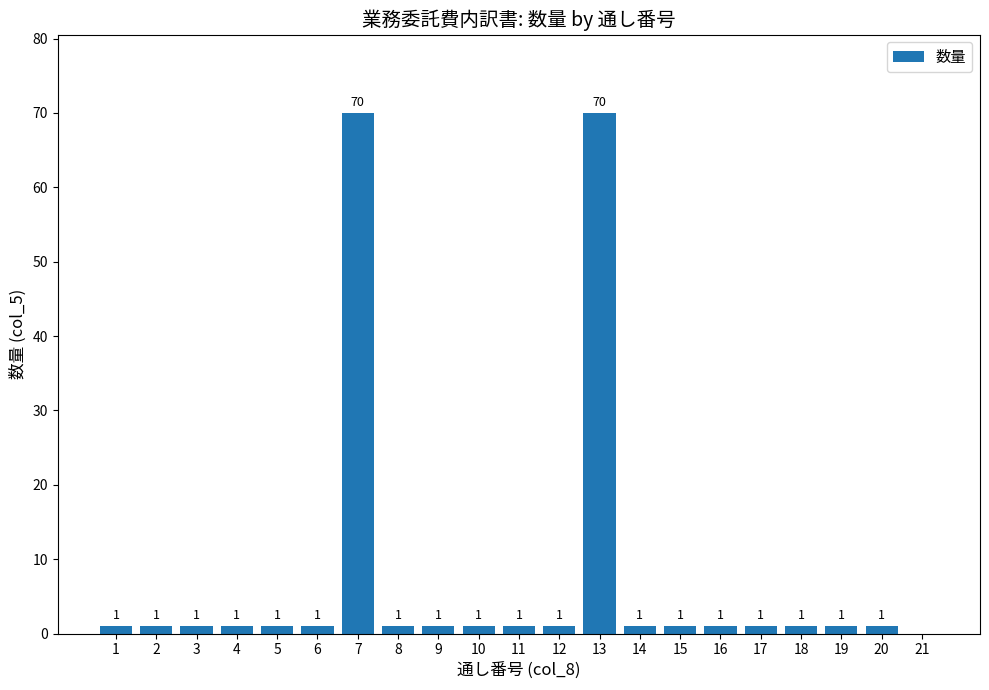

Reading left to right, list all the values displayed in this chart.

1	1	1	1	1	1	70	1	1	1	1	1	70	1	1	1	1	1	1	1	0